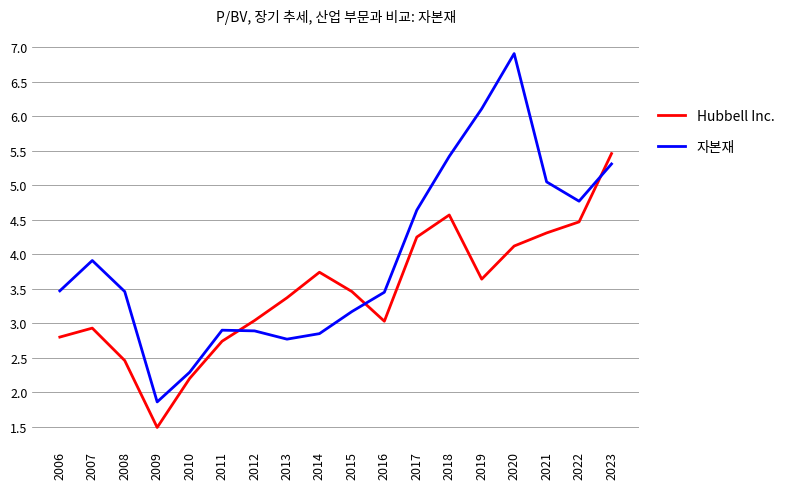

What is the greatest value displayed?

6.9